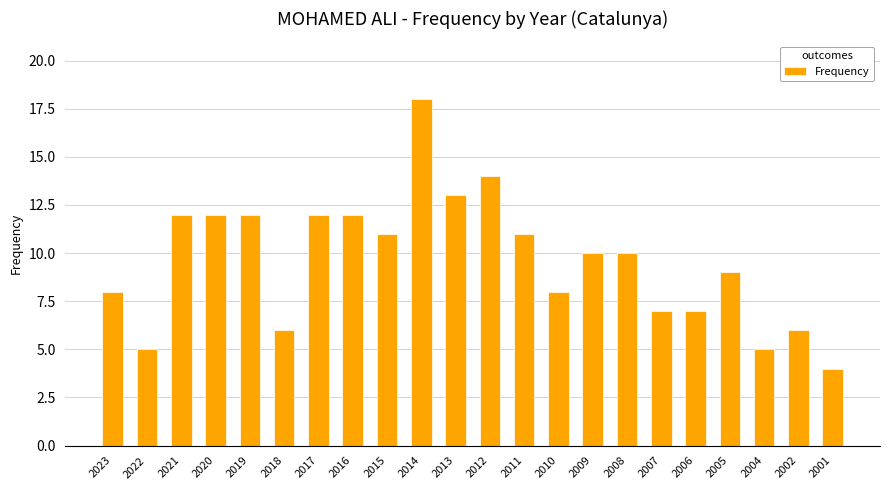

How many distinct data groups are displayed?

1